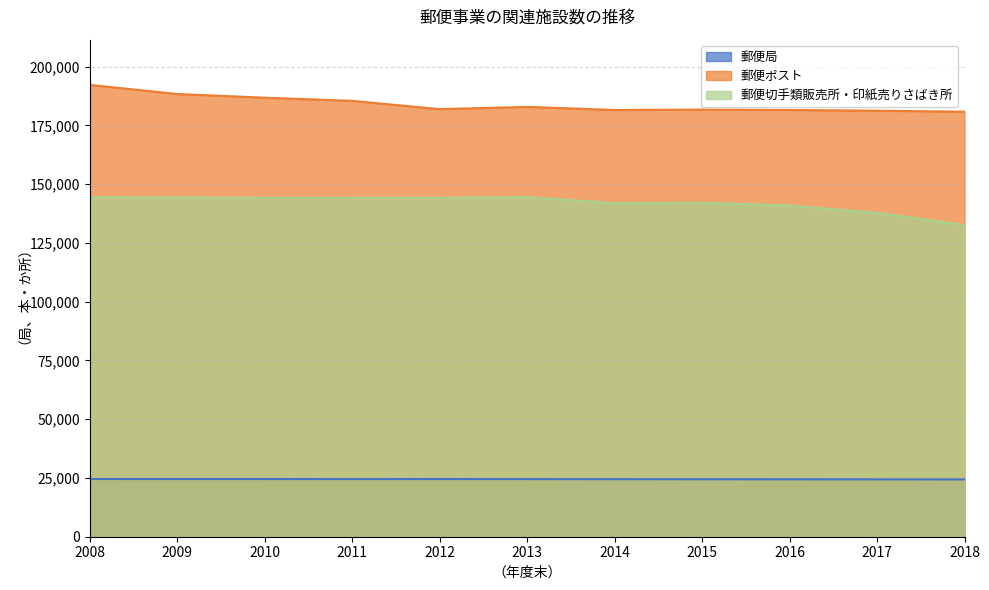

Which series has the largest total across all categories?

郵便ポスト